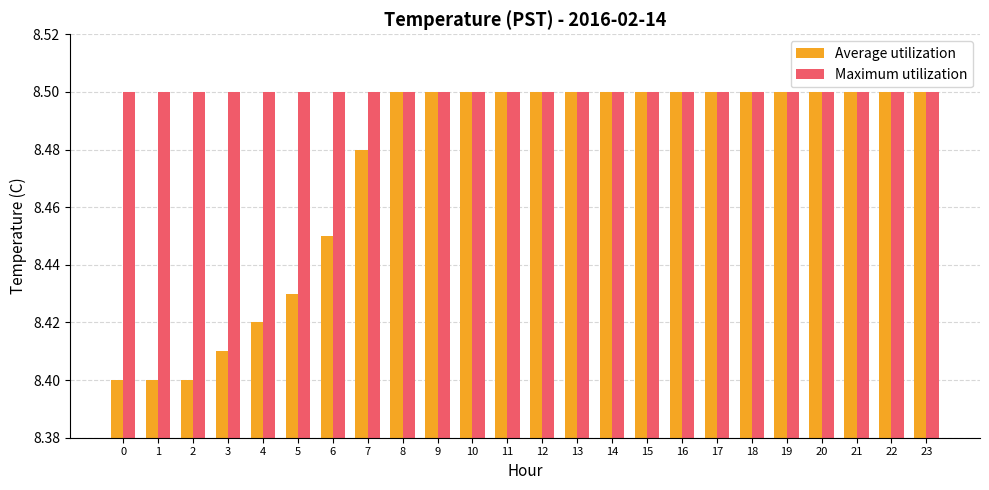

The Maximum utilization series shows 3.5 at 6. True or false?

False